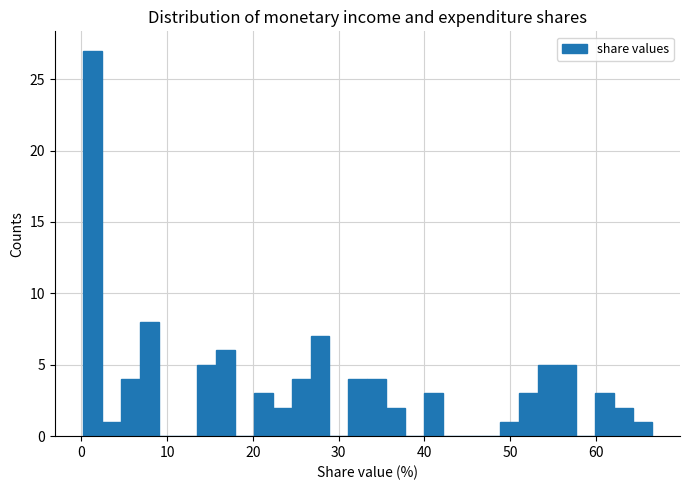

Around what value on the x-axis is the tallest bar? Give the approximate position of its centre, as read against the axis.

1